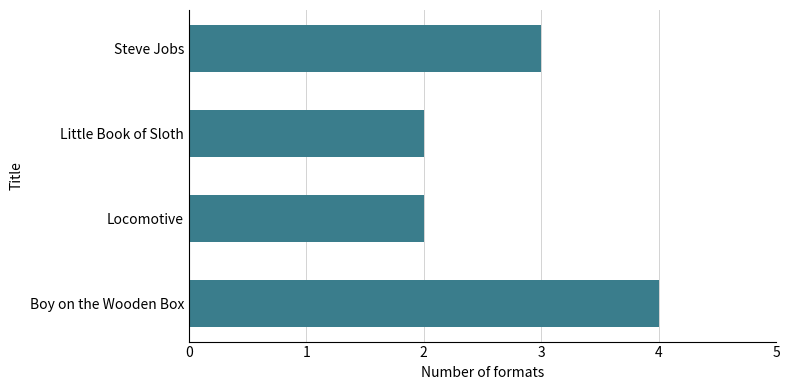

Approximately how many times larger is the value at Boy on the Wooden Box compared to Little Book of Sloth?

2.0